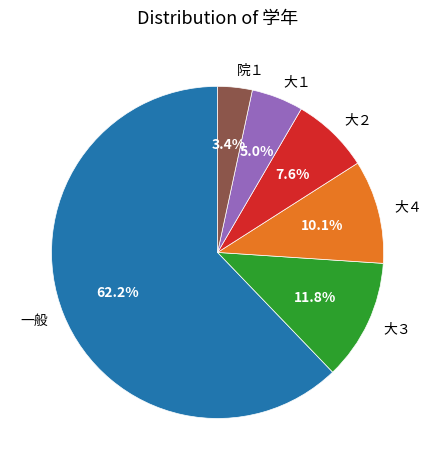

What portion of the pie excludes 院１?

96.6%